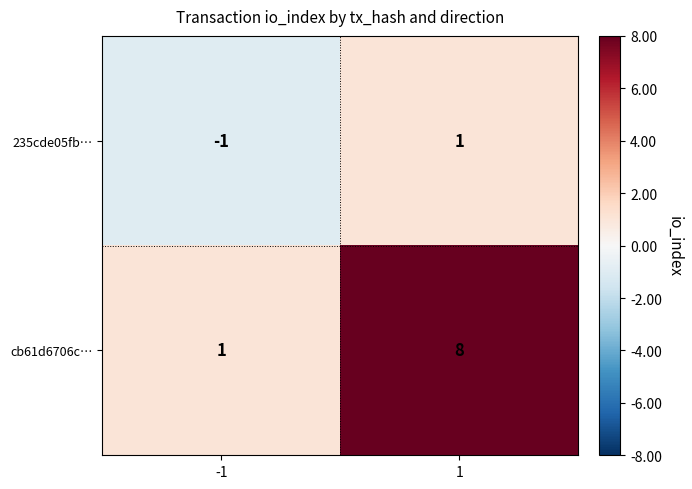

Which series changed the most between -1 and 1?

cb61d6706c…